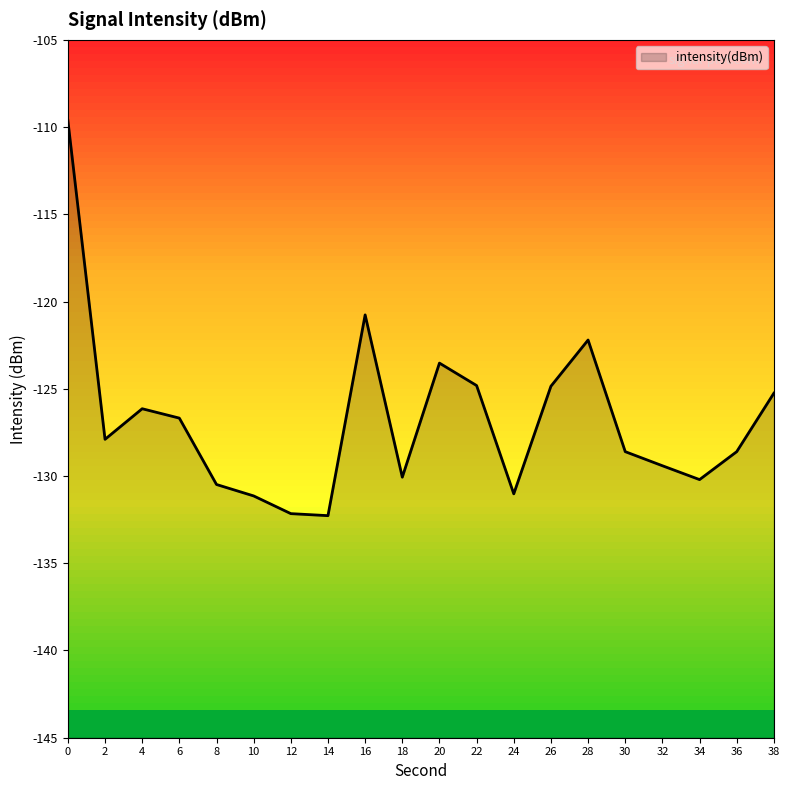

Which has a higher value, 30 or 32?

30